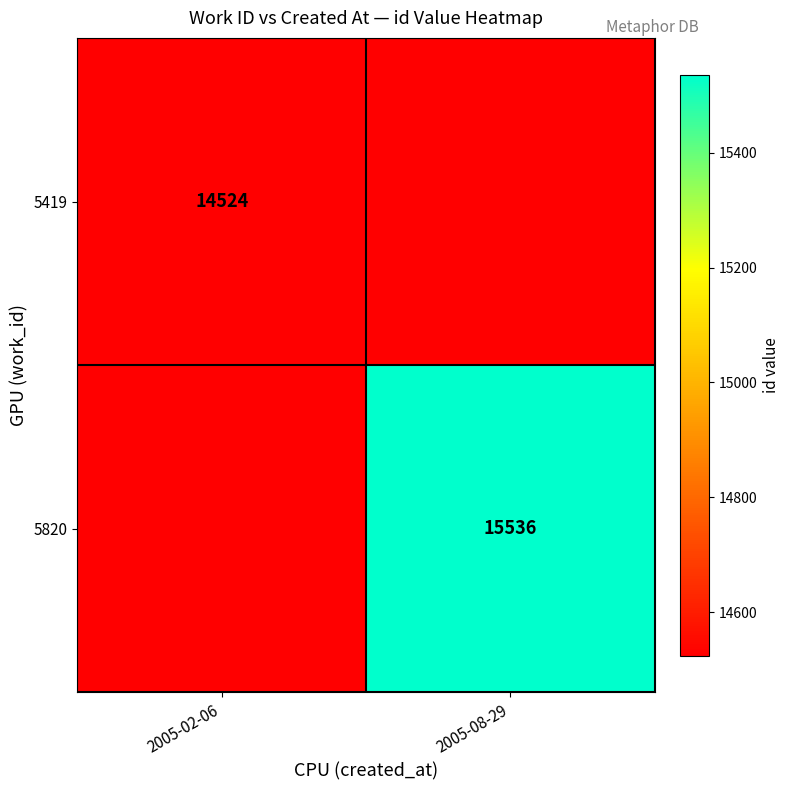

Is it true that 5419 equals 7347 at 2005-02-06?

False